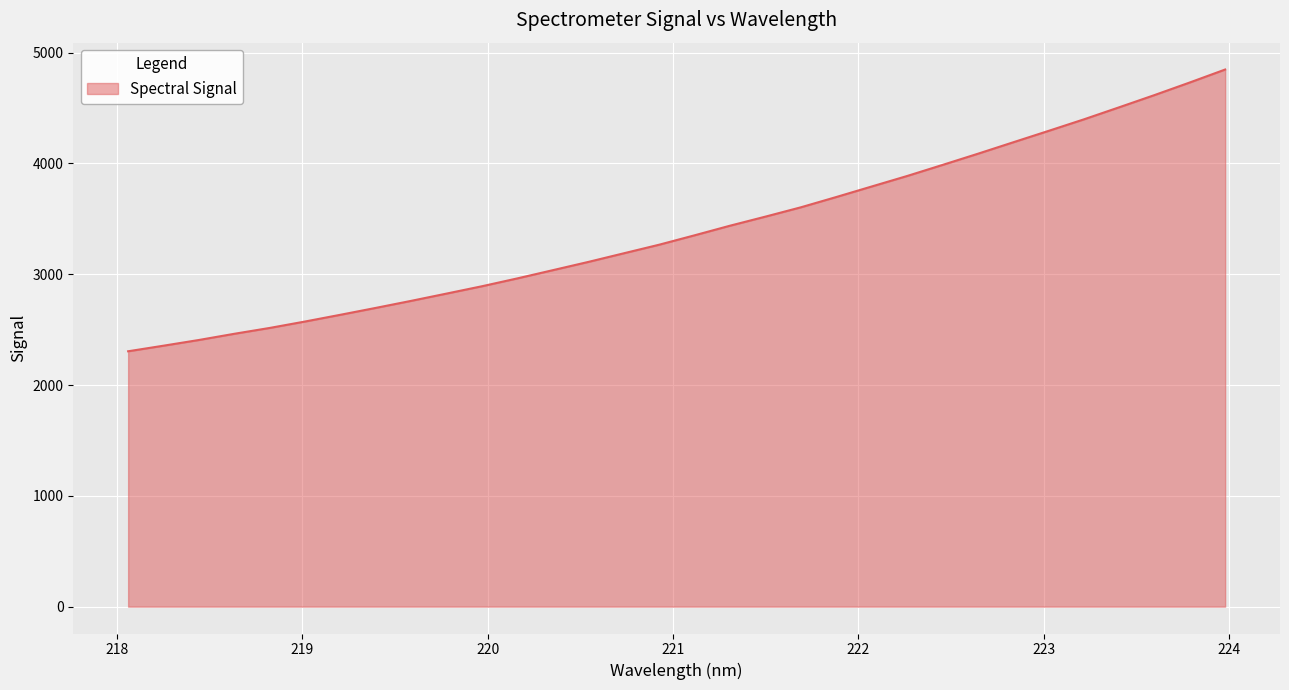

What is the greatest value displayed?

4846.8